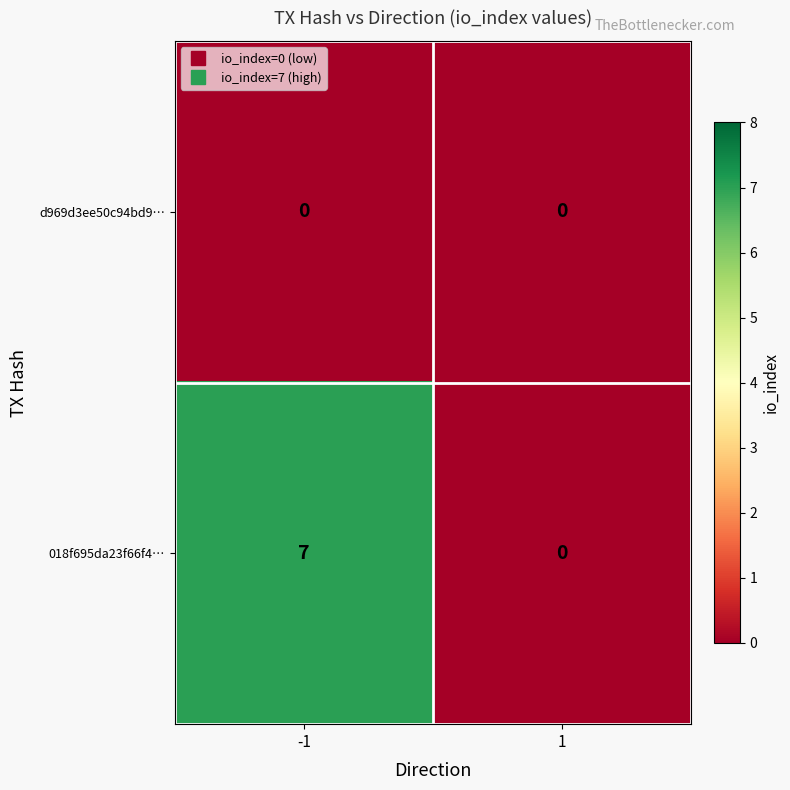

What is the highest value of the 018f695da23f66f4… series?

7